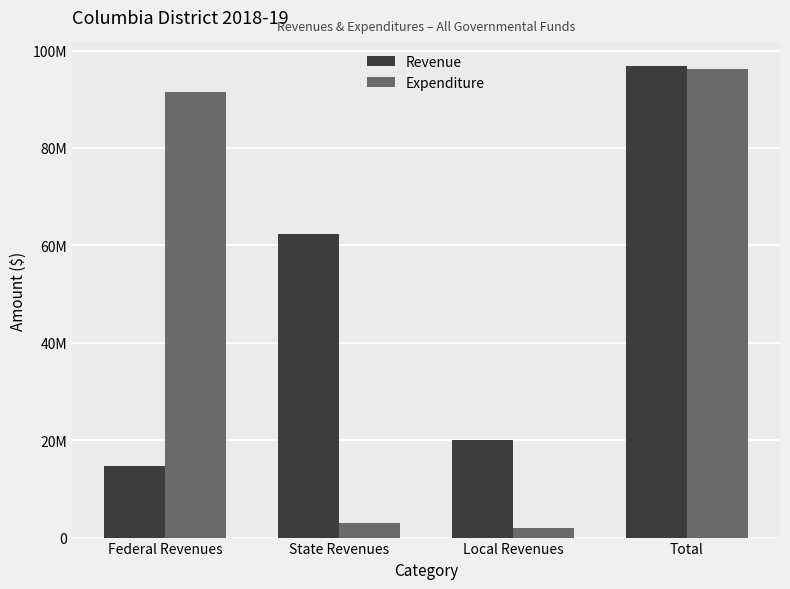

Which series has the largest range (max minus min)?

Expenditure